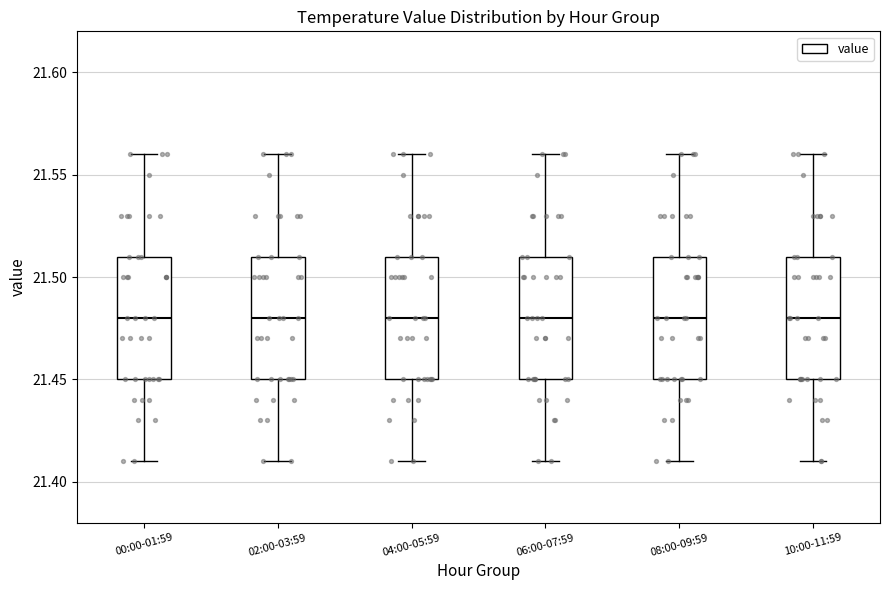

Reading left to right, read every box against the y-axis: the position of its median line, the range the box covers, and the ends of its whiskers. The values are not printed on the chart, so give them approximately, as read against the axis.

00:00-01:59: median 21.48, box 21.45 to 21.51, whiskers 21.41 to 21.56
02:00-03:59: median 21.48, box 21.45 to 21.51, whiskers 21.41 to 21.56
04:00-05:59: median 21.48, box 21.45 to 21.51, whiskers 21.41 to 21.56
06:00-07:59: median 21.48, box 21.45 to 21.51, whiskers 21.41 to 21.56
08:00-09:59: median 21.48, box 21.45 to 21.51, whiskers 21.41 to 21.56
10:00-11:59: median 21.48, box 21.45 to 21.51, whiskers 21.41 to 21.56